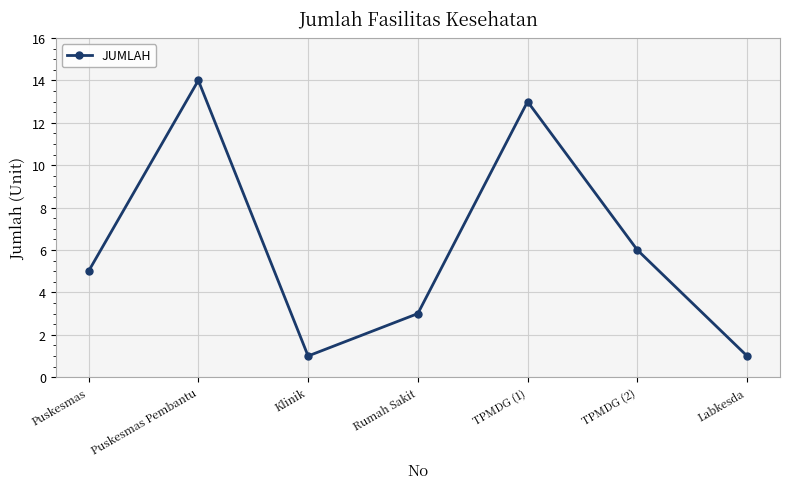

What is the sum of the values at Puskesmas and Puskesmas Pembantu?

19